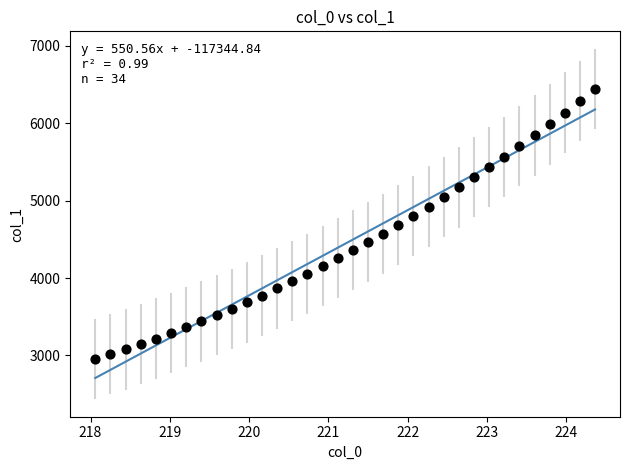

What is the range of Y values (max minus min)?

3488.1